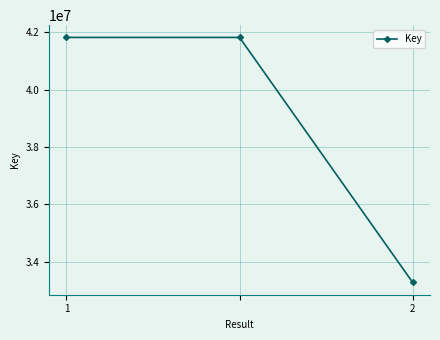

What is the value of the 1st point from the left?

41828303